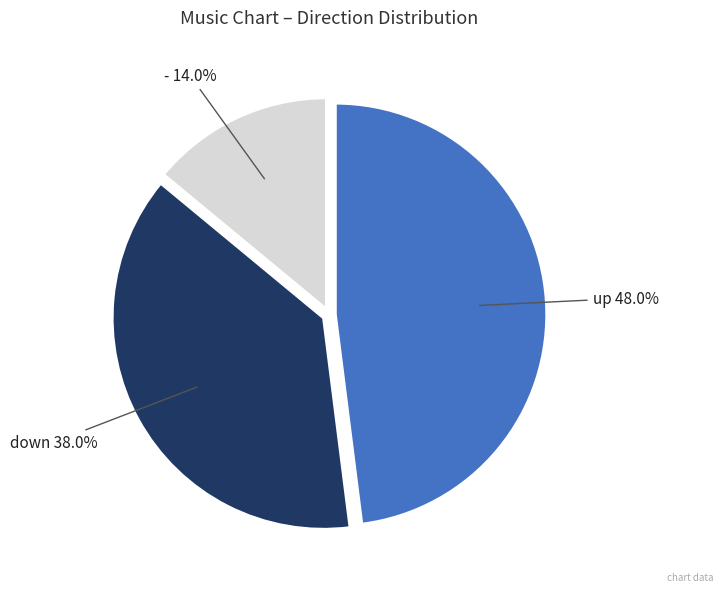

True or false: - accounts for 14% of the total.

True